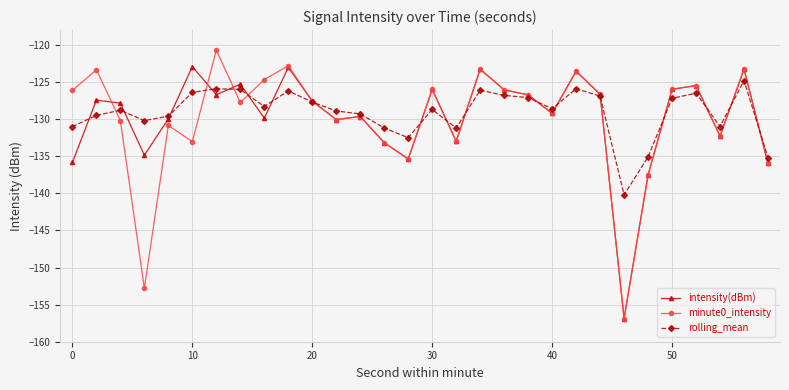

True or false: rolling_mean has more than 1 interior local peaks.

True